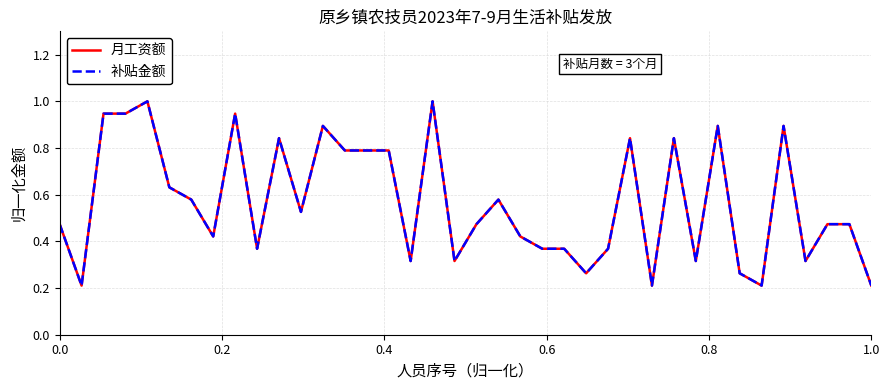

True or false: 月工资额 and 补贴金额 cross at least once.

False